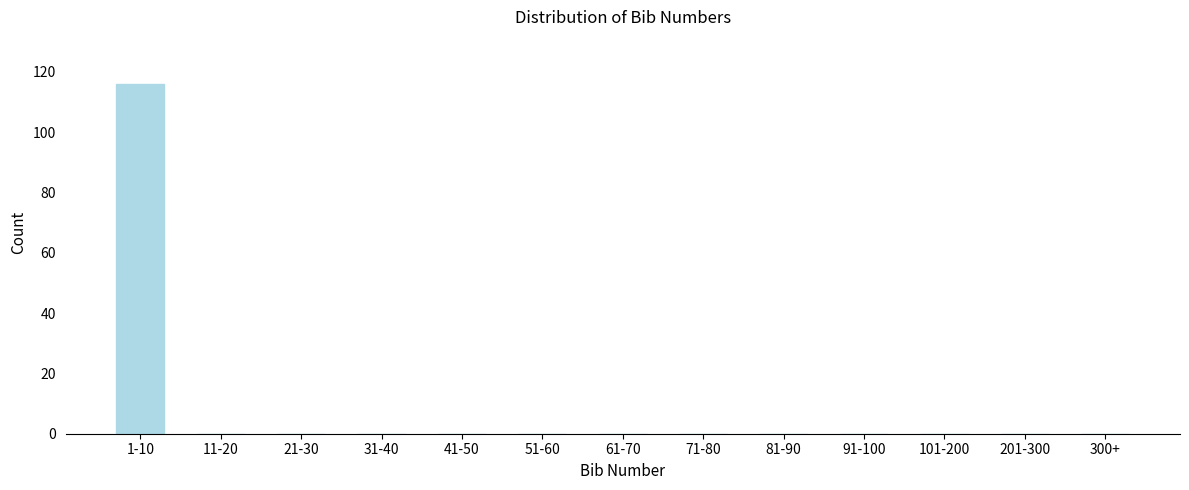

Reading left to right, what are all the values shown in this chart?

1-10=116	11-20=0	21-30=0	31-40=0	41-50=0	51-60=0	61-70=0	71-80=0	81-90=0	91-100=0	101-200=0	201-300=0	300+=0